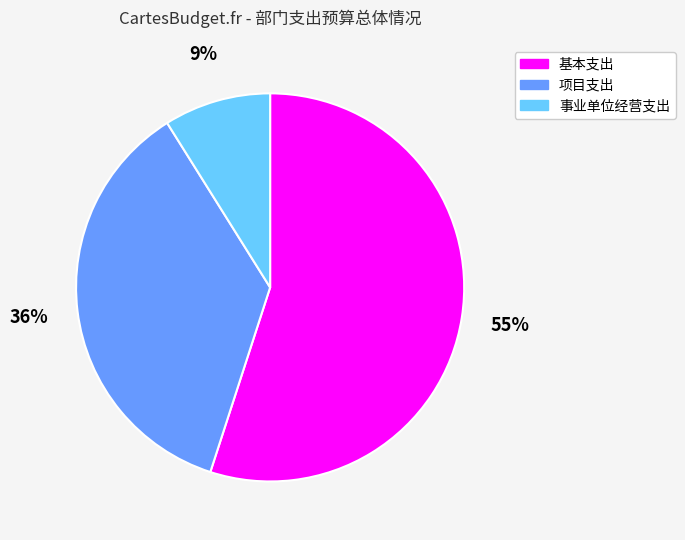

Between 基本支出 and 项目支出, which is larger?

基本支出